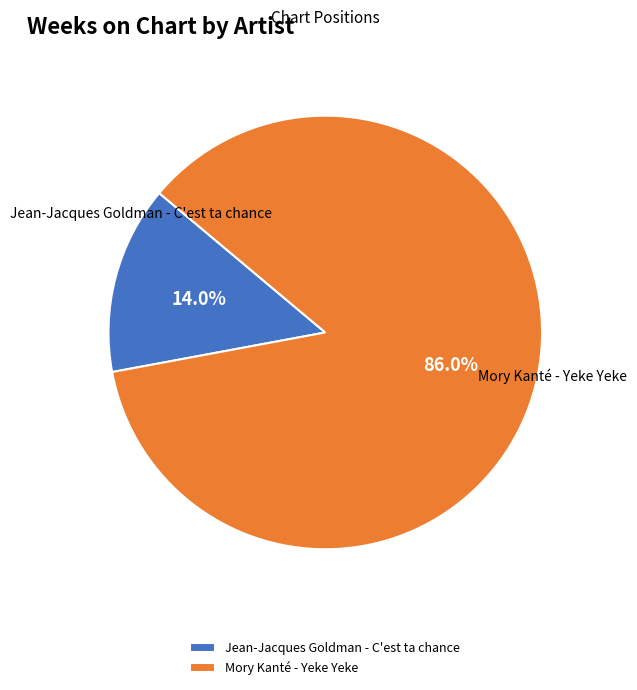

To the nearest percent, what is the average slice percentage?

50%